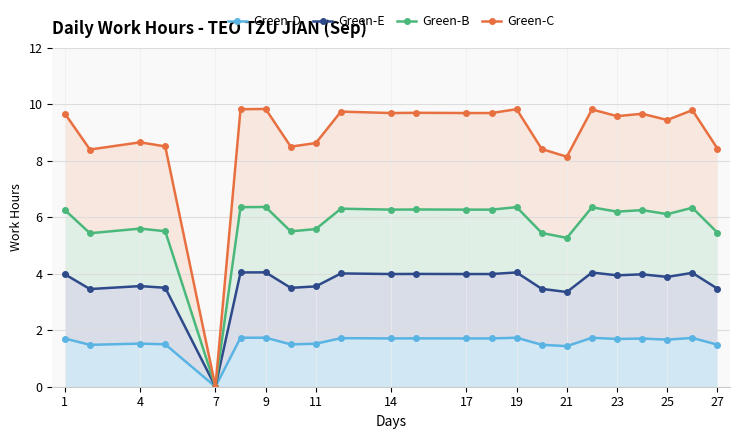

What is the value of the Green-B point at the 8th from the left?

5.5